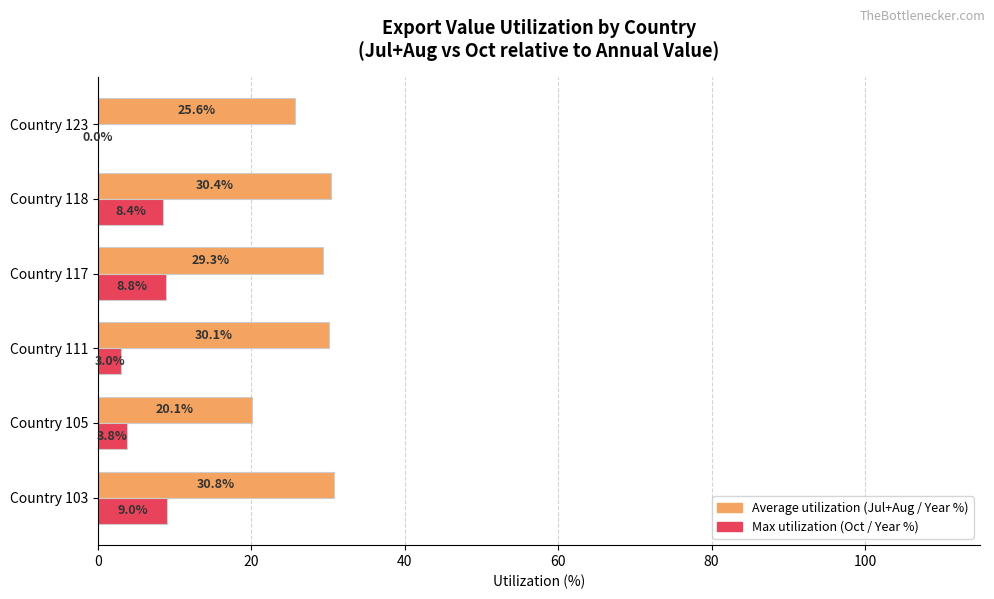

Which series has the largest total across all categories?

Average utilization (Jul+Aug / Year %)